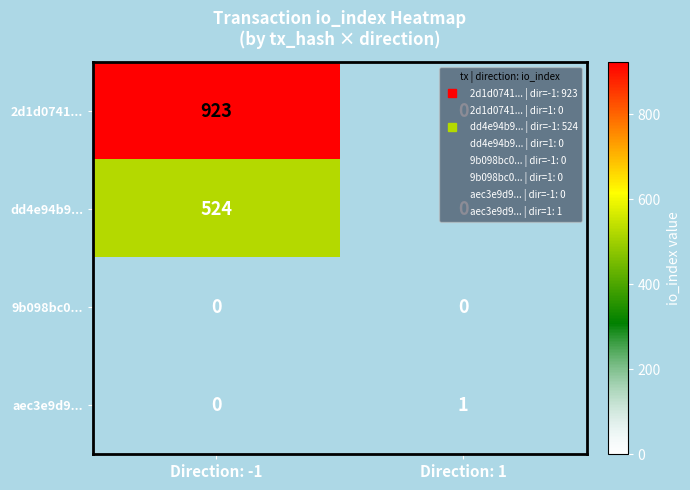

The dd4e94b9... series shows 0 at Direction: 1. True or false?

True